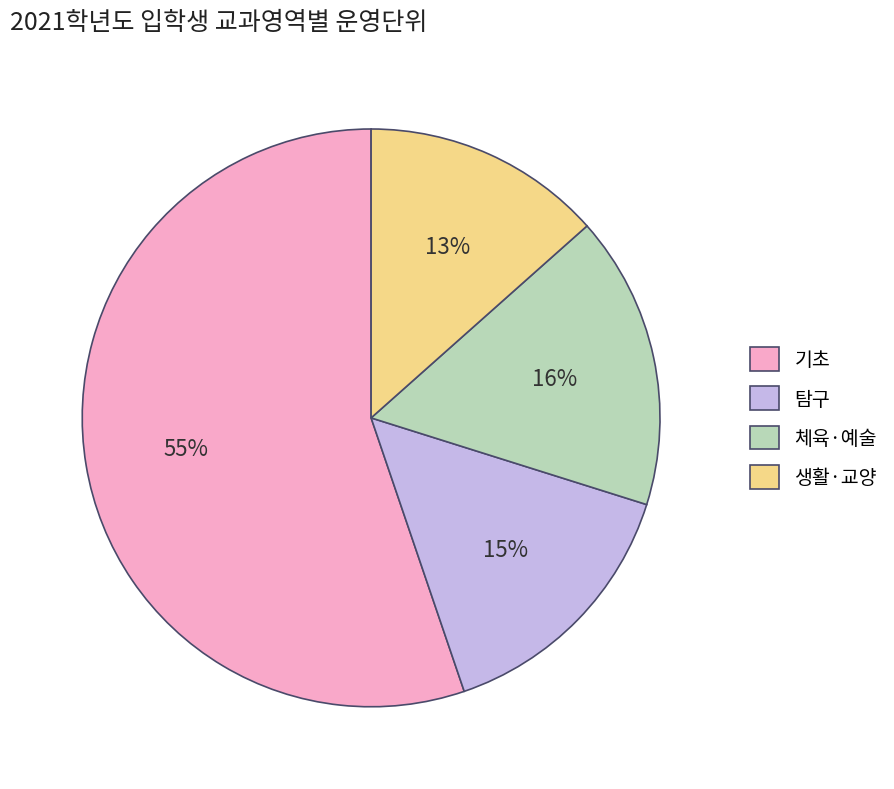

What is the majority slice?

기초